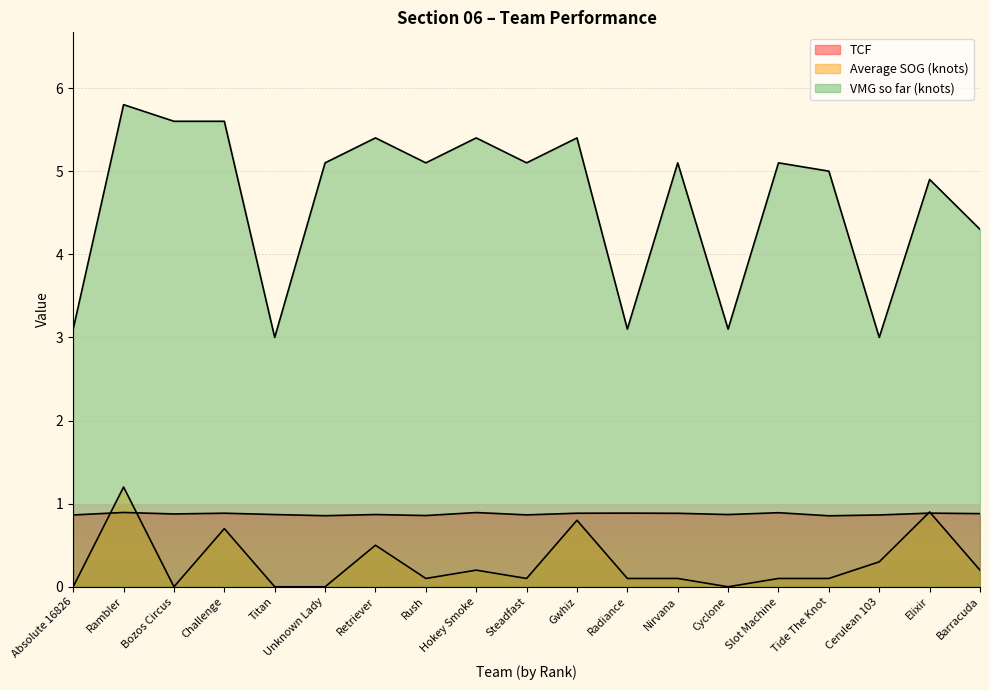

Which label corresponds to the smallest value in the chart?

Absolute 16826